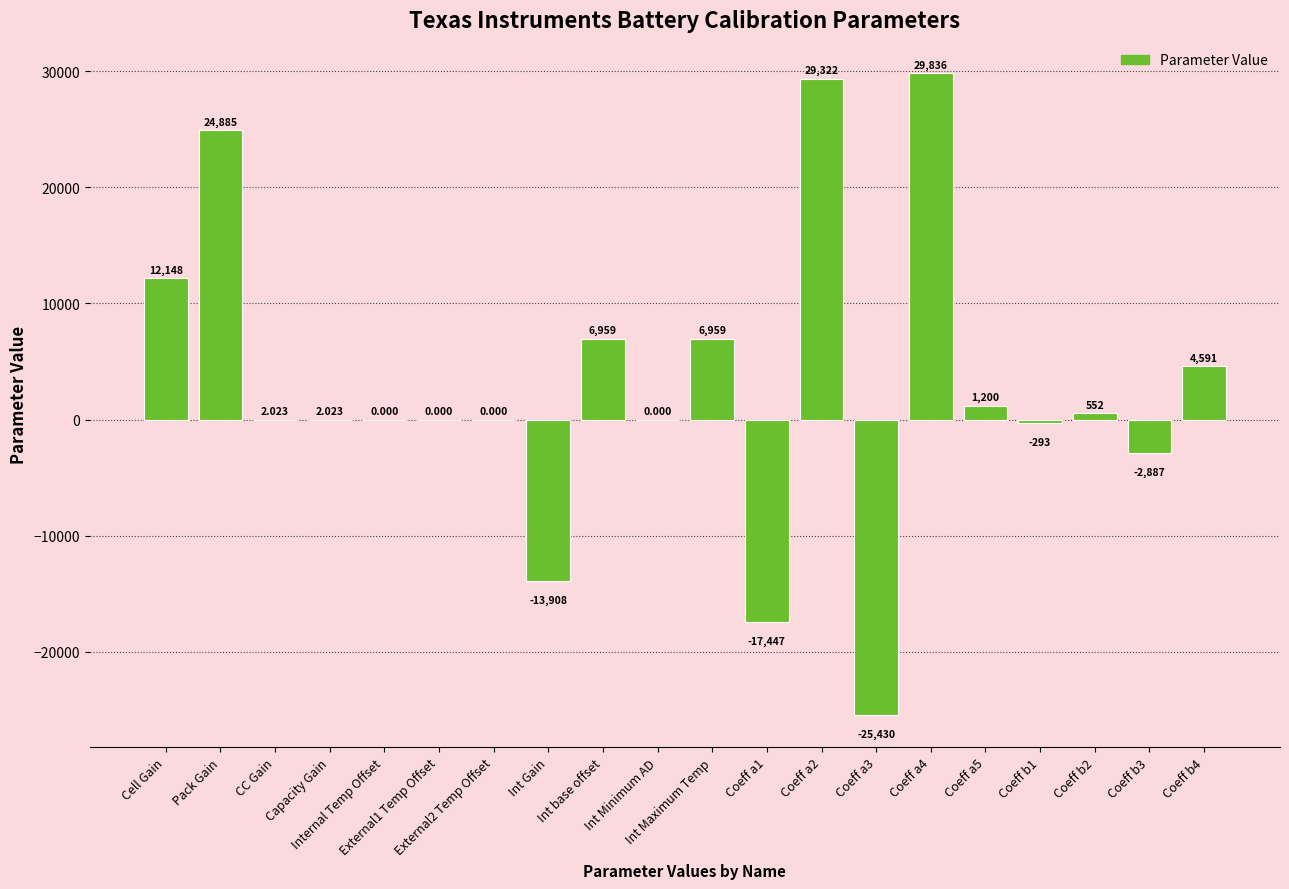

How many categories are shown in the chart?

20